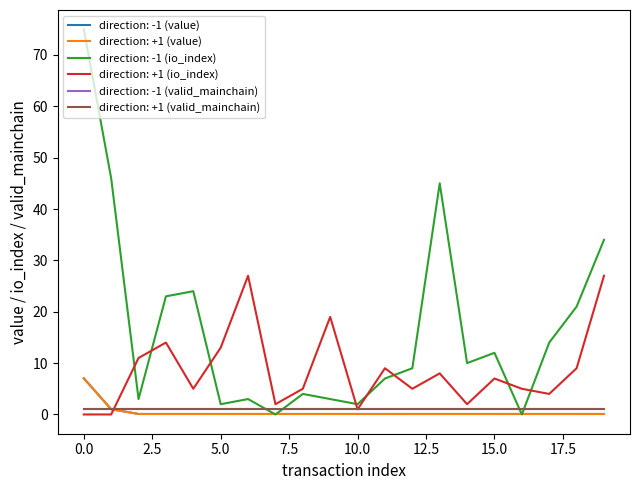

Is this an area chart (filled region under the line)?

No